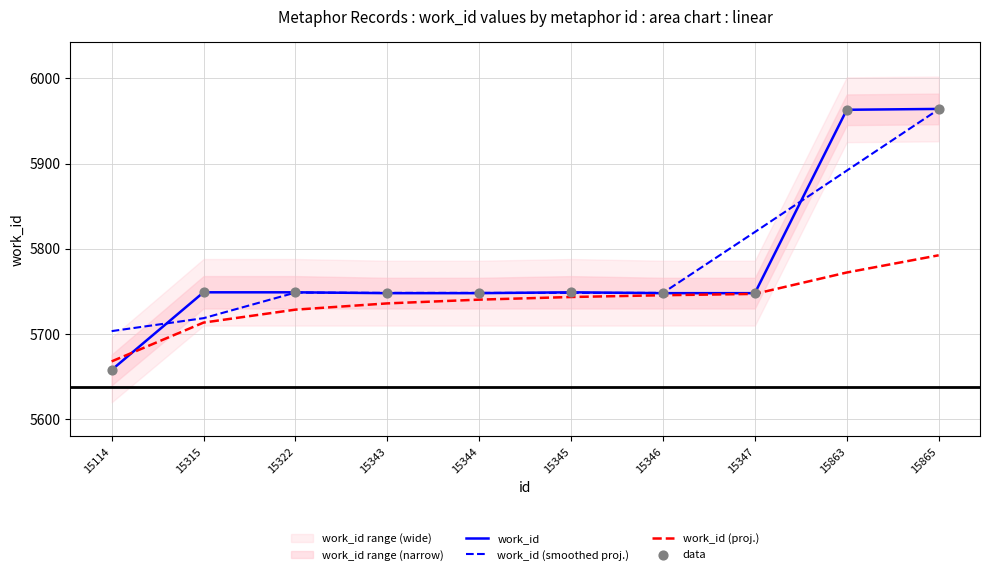

Which series has the widest spread of Y values?

work_id